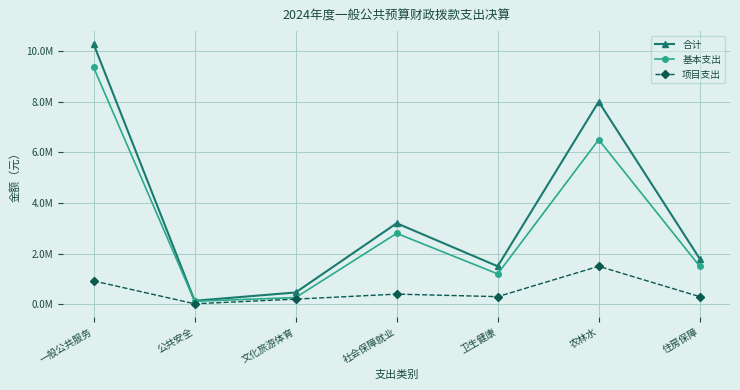

Reading right to left, extract all data points from this chart.

合计: 住房保障=1800000.0	农林水=8000000.0	卫生健康=1500000.0	社会保障就业=3200000.0	文化旅游体育=464876.5	公共安全=137523.1	一般公共服务=10276117.3
基本支出: 住房保障=1500000.0	农林水=6500000.0	卫生健康=1200000.0	社会保障就业=2800000.0	文化旅游体育=263052.0	公共安全=119039.1	一般公共服务=9355019.3
项目支出: 住房保障=300000.0	农林水=1500000.0	卫生健康=300000.0	社会保障就业=400000.0	文化旅游体育=201824.5	公共安全=18484.0	一般公共服务=921098.0